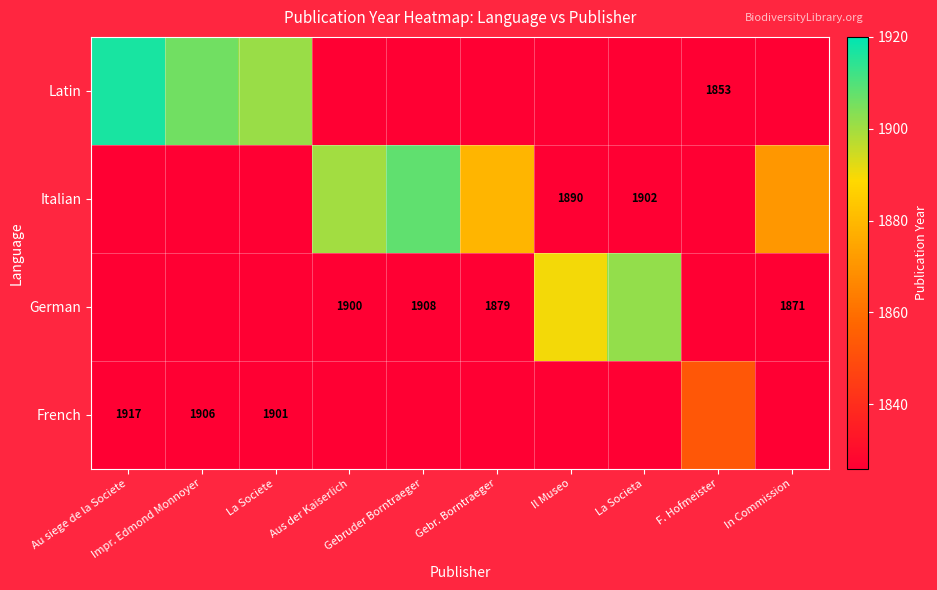

Is the value of French at La Societe greater than the value of Italian at Au siege de la Societe?

No